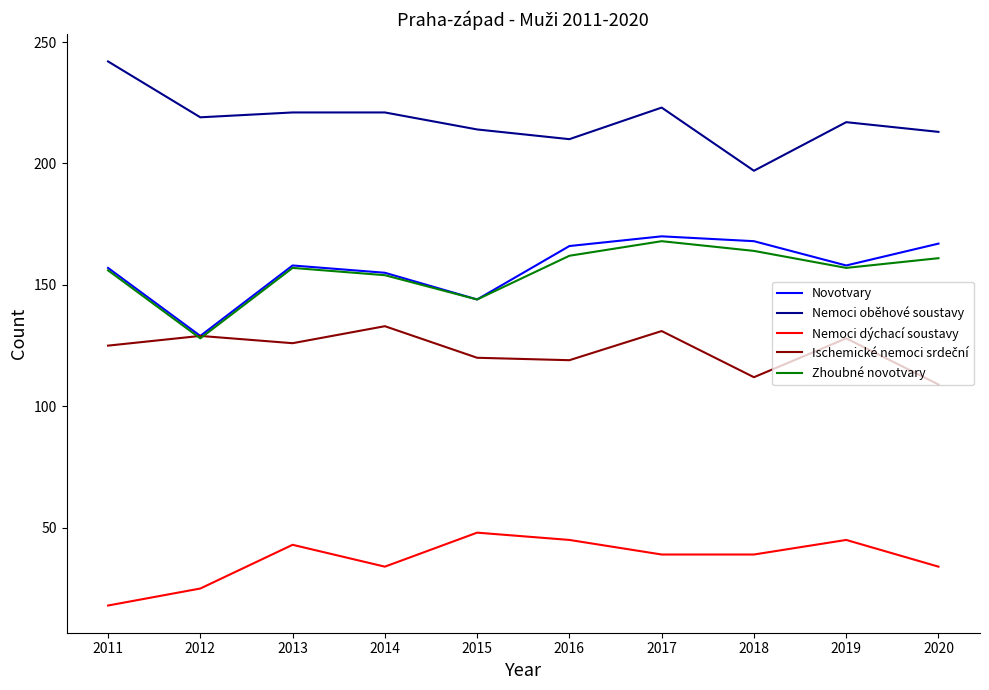

At which category is the sum across all series the highest?

2017